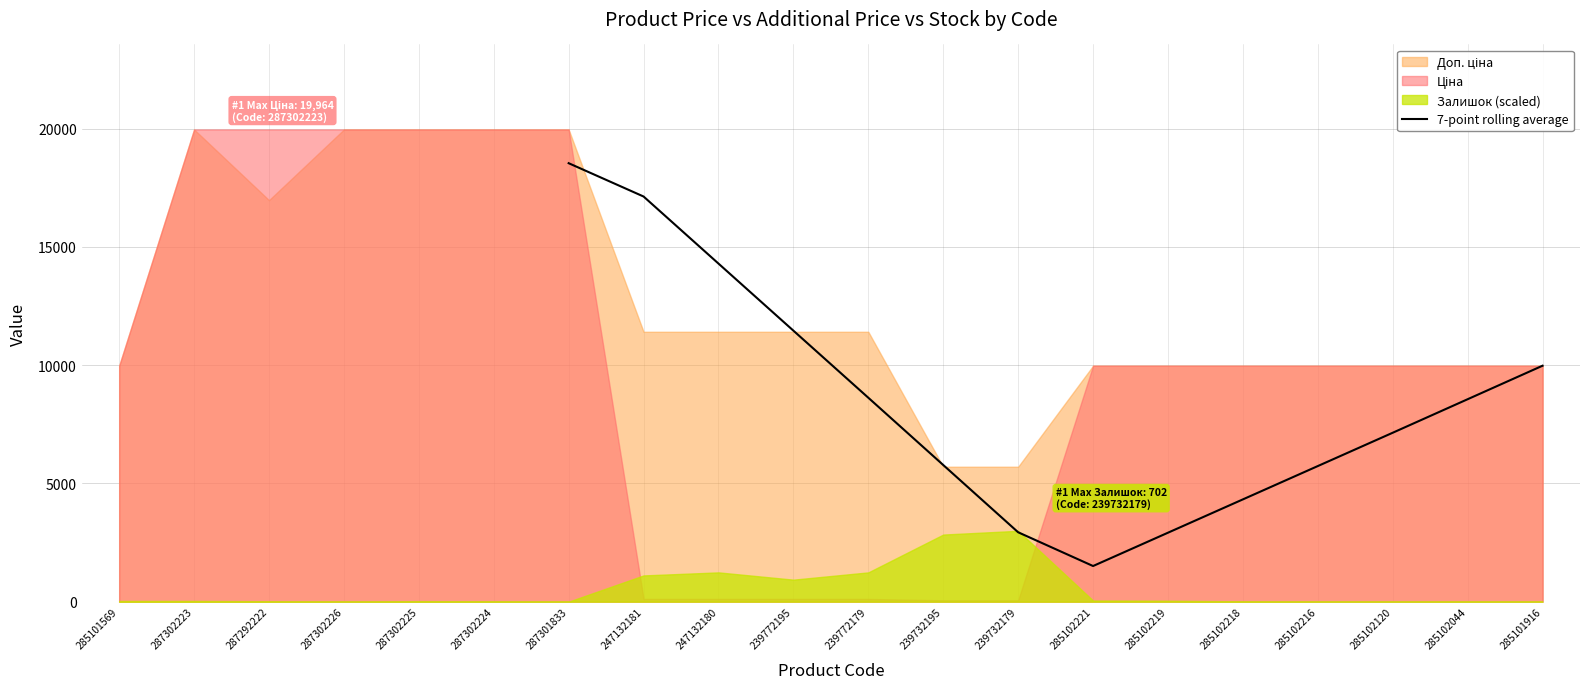

At which label does 7-point rolling average reach its peak?

287301833